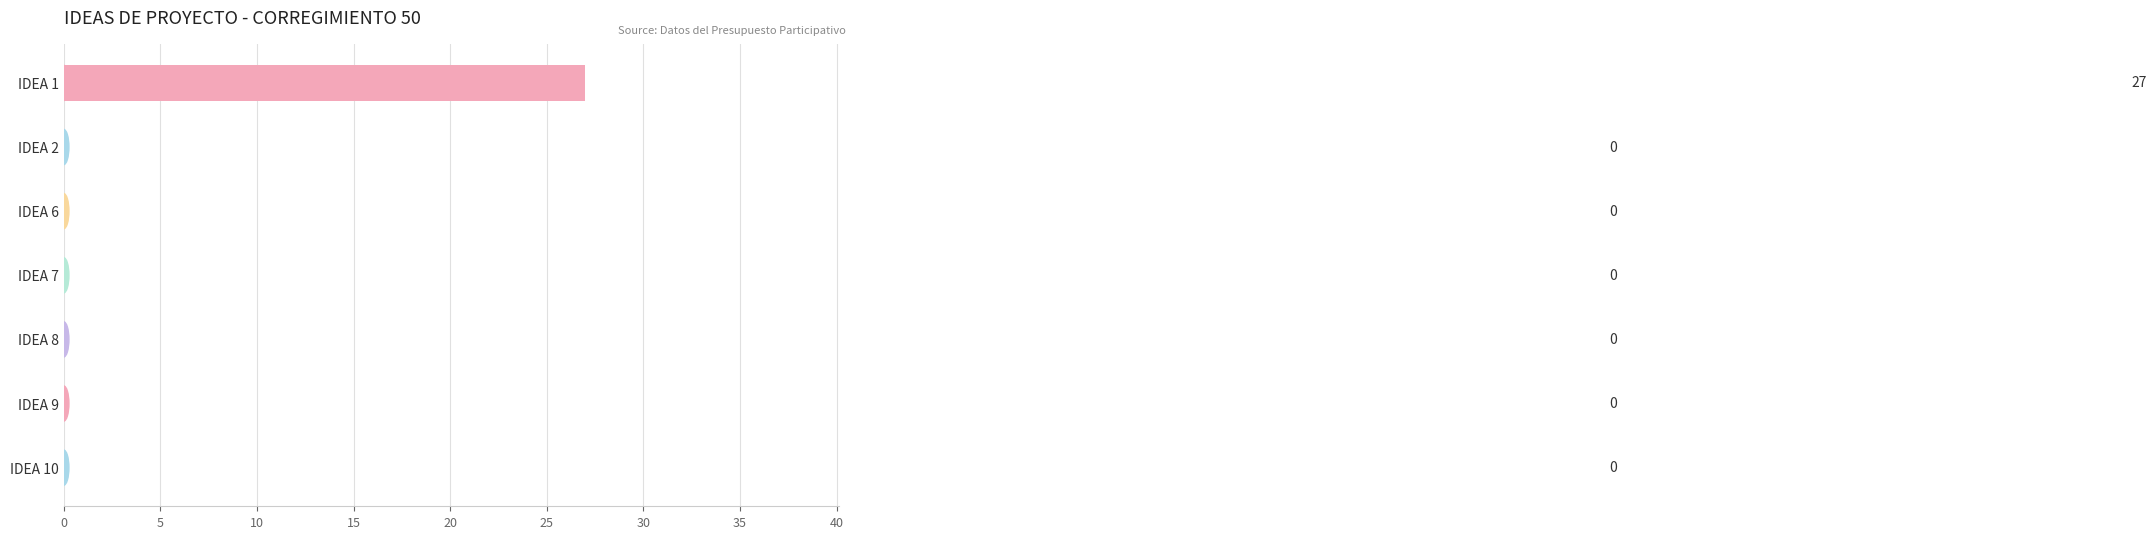

True or false: the data shows 27 at IDEA 1.

True